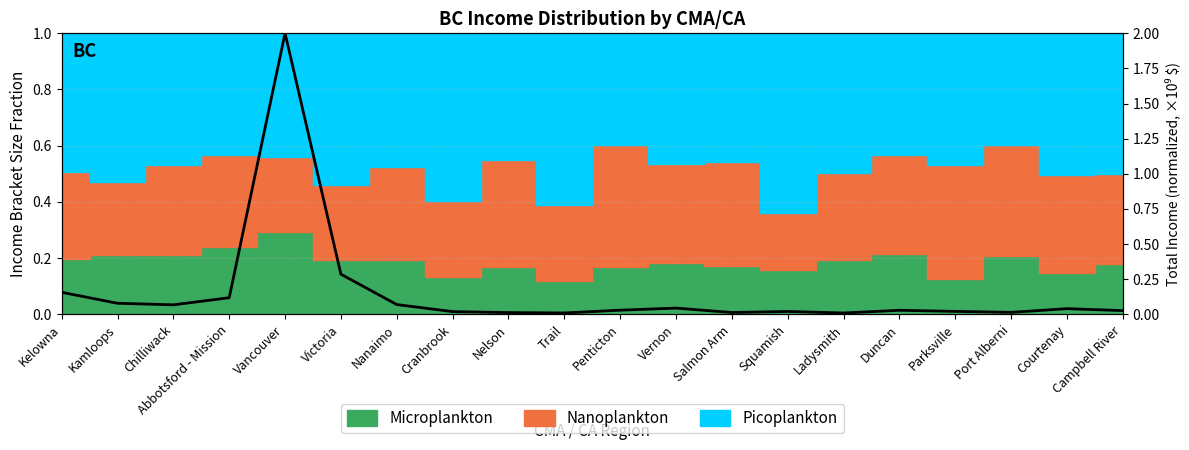

What is the value of the 4th point from the left?

0.1